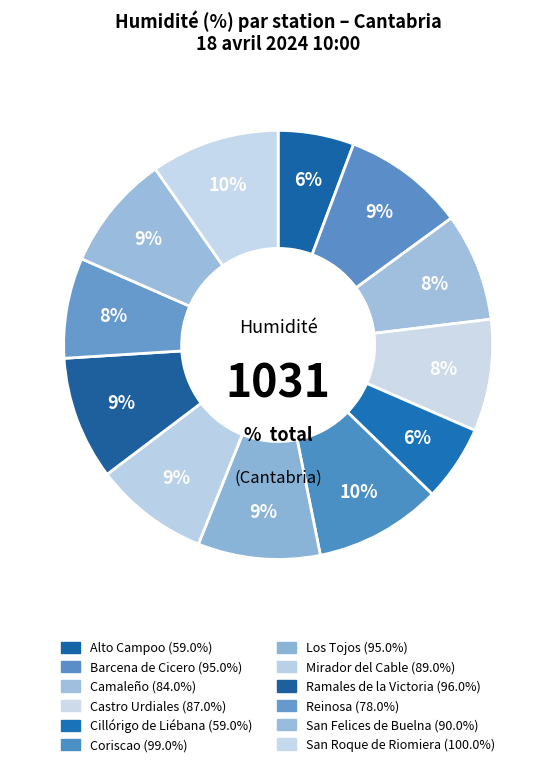

How many segments does this pie chart have?

12